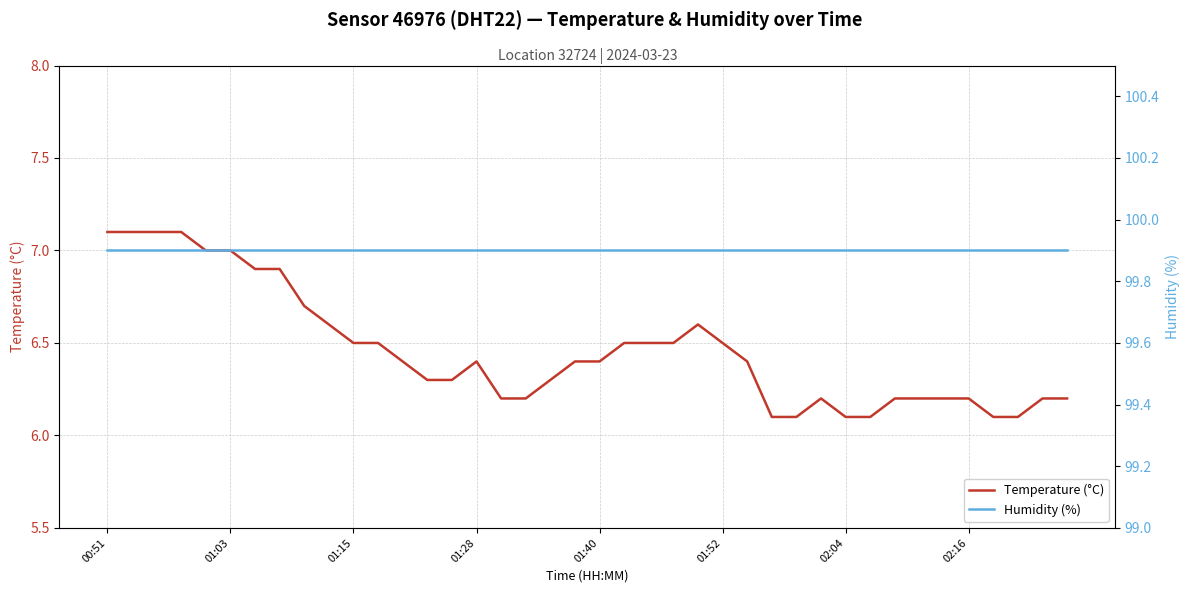

The value of Temperature (°C) at 01:15 is 10.9. True or false?

False